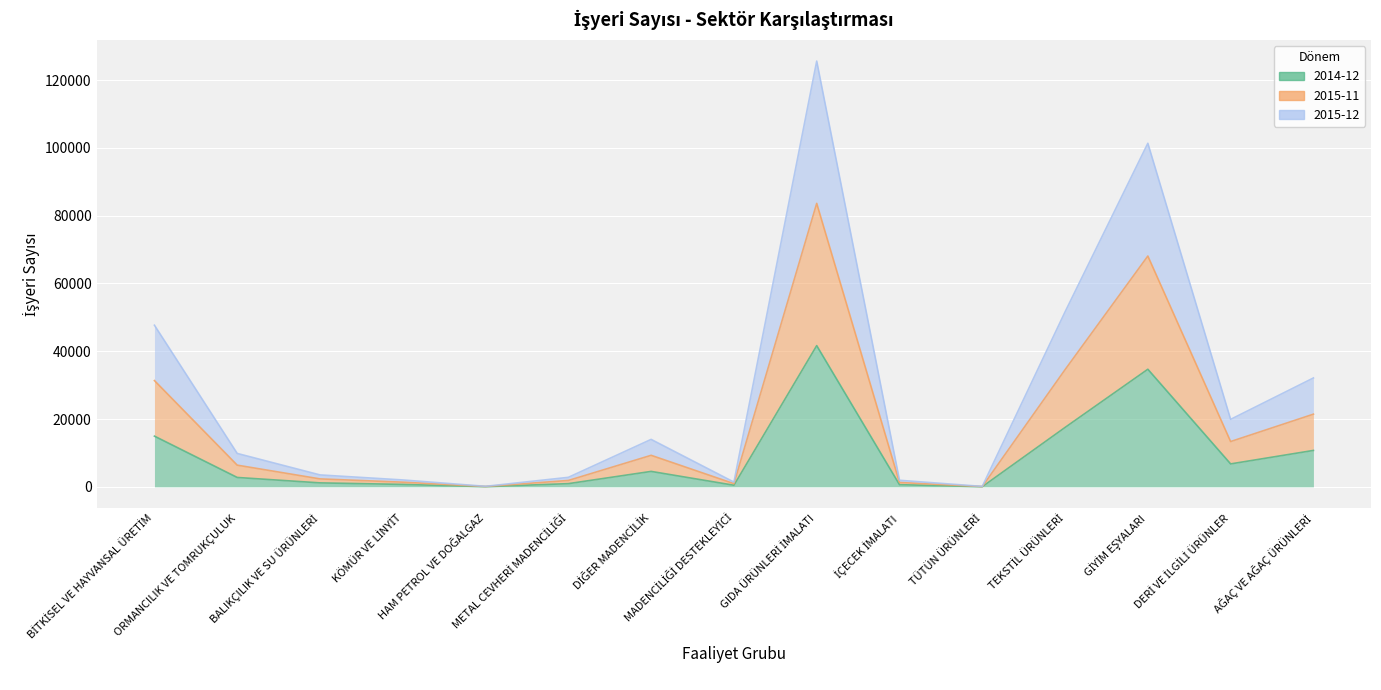

Which series has the largest total across all categories?

2015-11